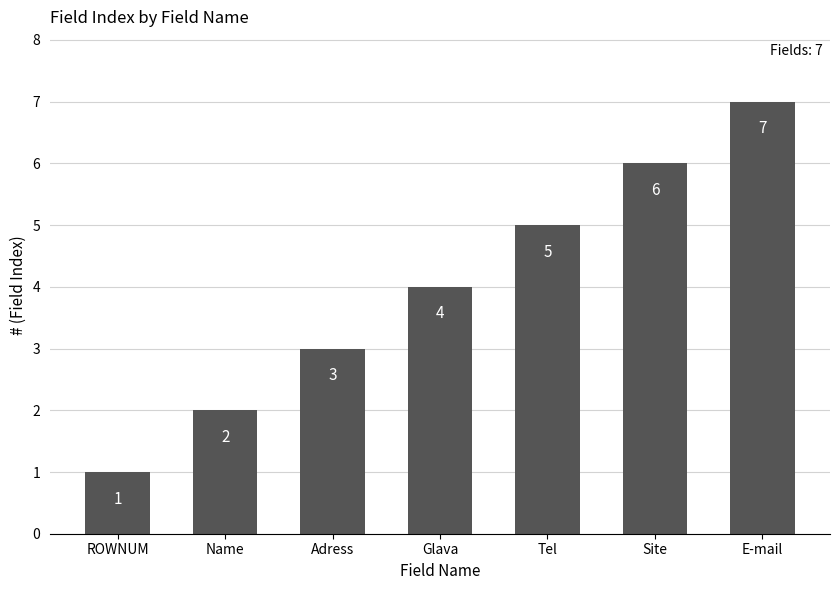

The chart shows a value of 4 at Glava. True or false?

True